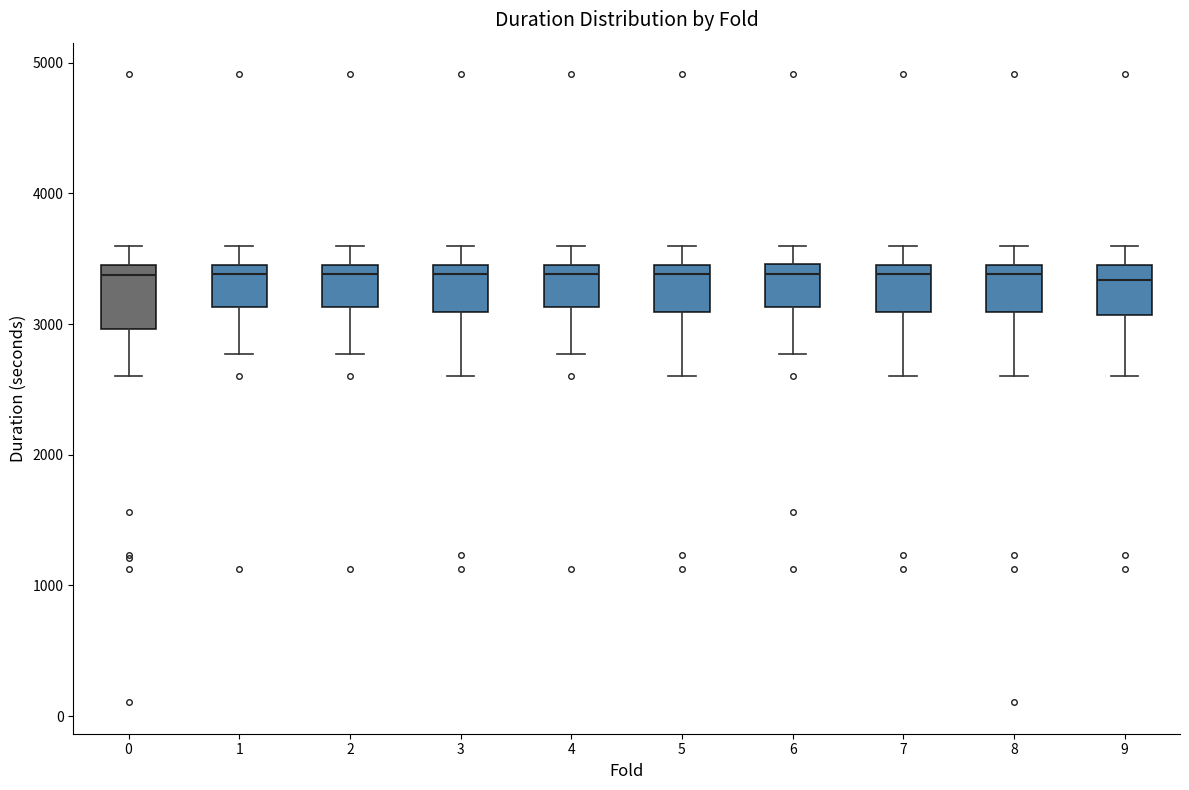

Reading left to right, transcribe this box plot: for each box, give where its median line is, the range the box spans, and where its two whiskers end, as read against the y-axis. The values are not printed on the chart, so give them approximately, as read against the axis.

0: median 3400 (just below the box's upper edge), box 3000 to 3400, whiskers 2600 to 3600
1: median 3400, box 3100 to 3500, whiskers 2800 to 3600
2: median 3400, box 3100 to 3500, whiskers 2800 to 3600
3: median 3400, box 3100 to 3500, whiskers 2600 to 3600
4: median 3400, box 3100 to 3500, whiskers 2800 to 3600
5: median 3400, box 3100 to 3500, whiskers 2600 to 3600
6: median 3400, box 3100 to 3500, whiskers 2800 to 3600
7: median 3400, box 3100 to 3500, whiskers 2600 to 3600
8: median 3400, box 3100 to 3500, whiskers 2600 to 3600
9: median 3300, box 3100 to 3500, whiskers 2600 to 3600